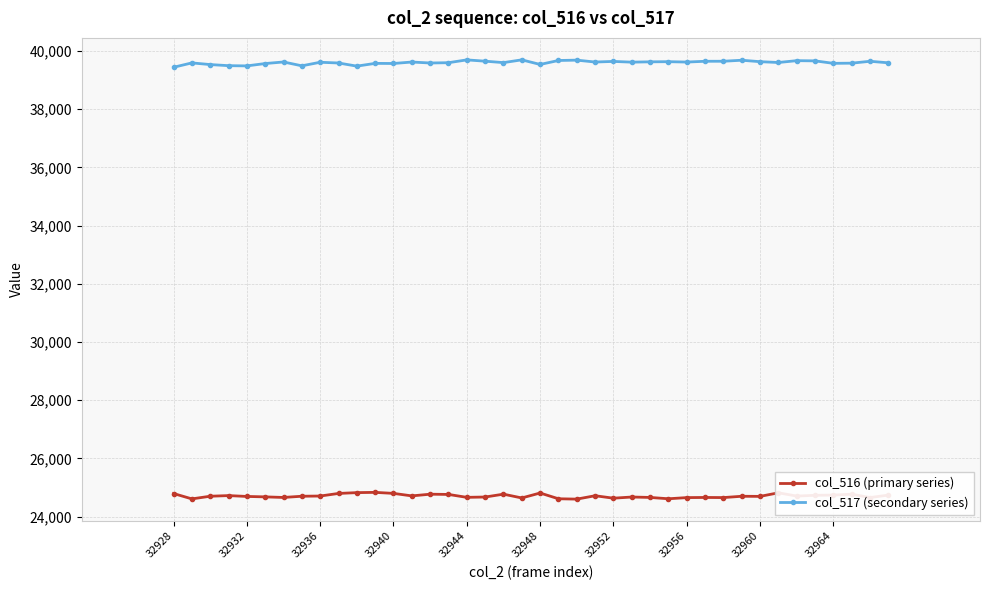

What is the sum of all col_516 (primary series) values?

988222